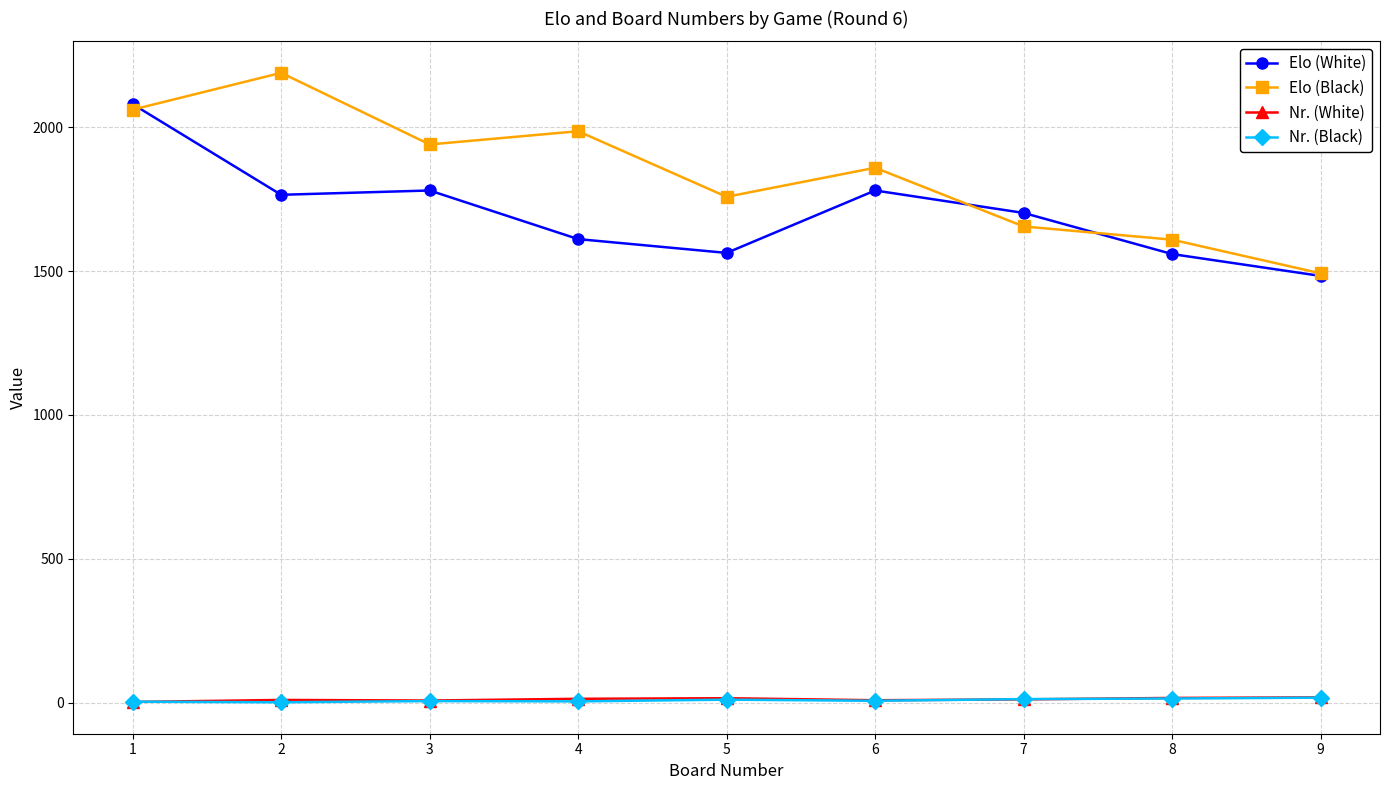

At which category does Elo (Black) reach its first local peak?

2